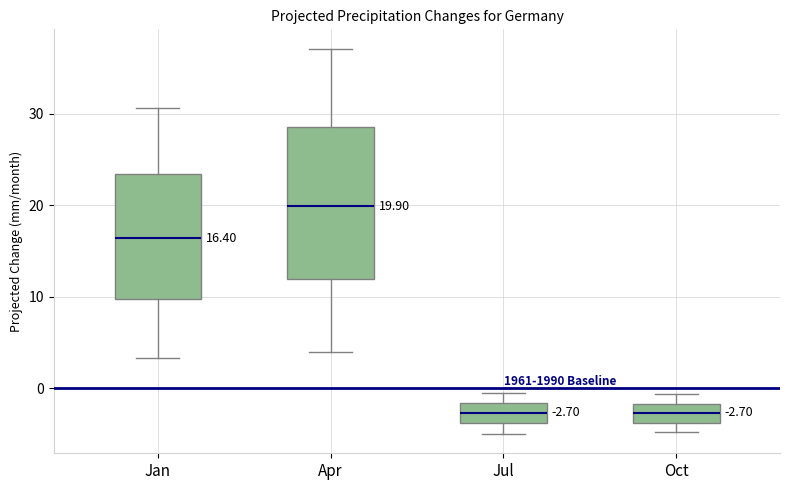

Which box is the tallest, from its lower edge to its upper edge?

Apr